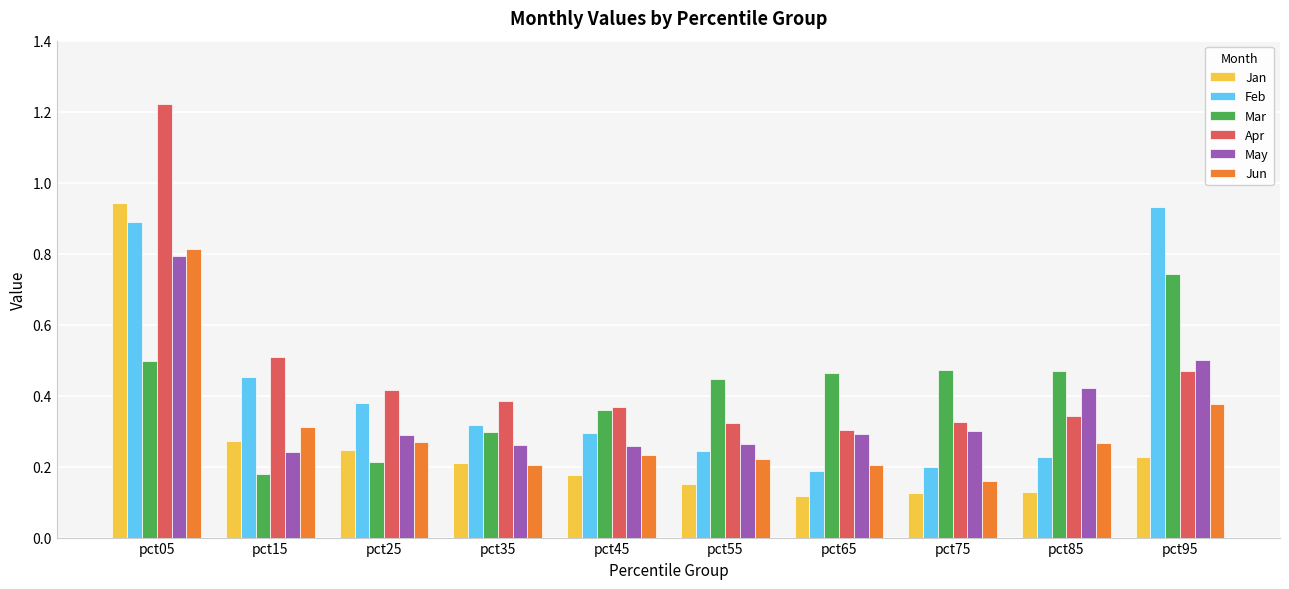

What is the total value across all series at pct05?

5.2